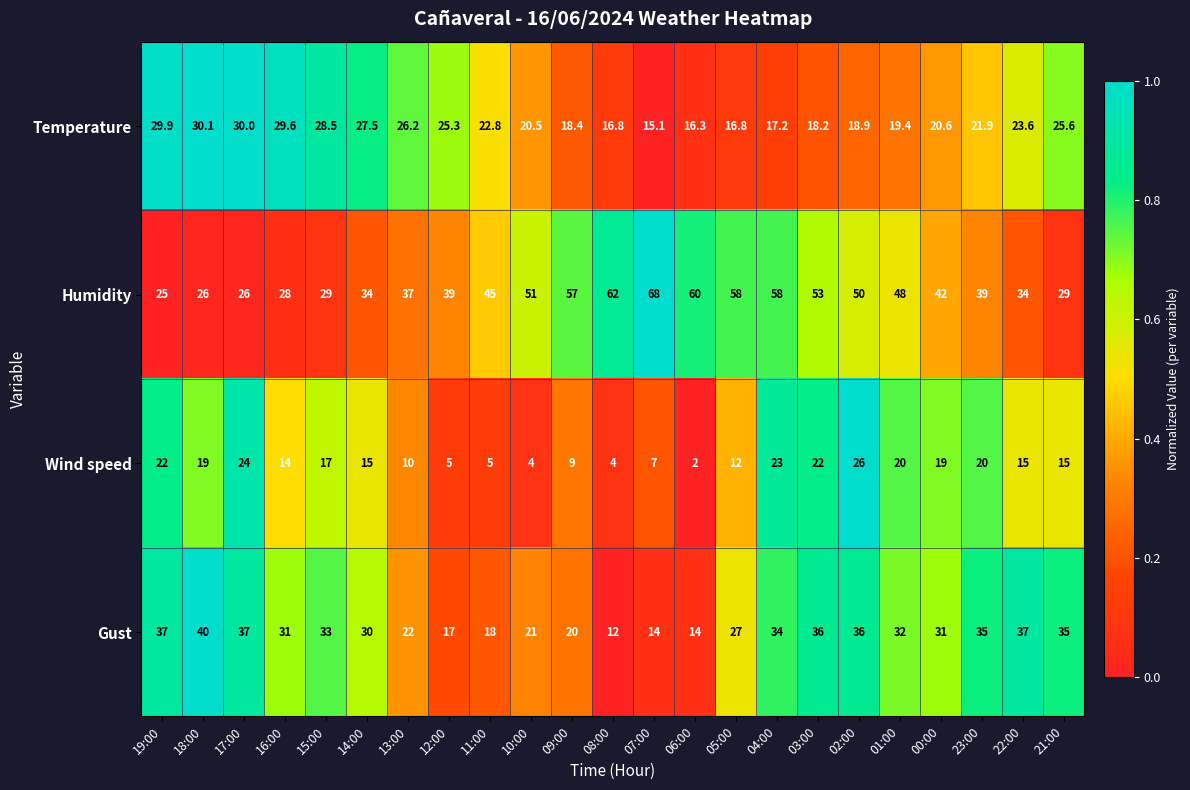

Which series has the largest total across all categories?

Humidity